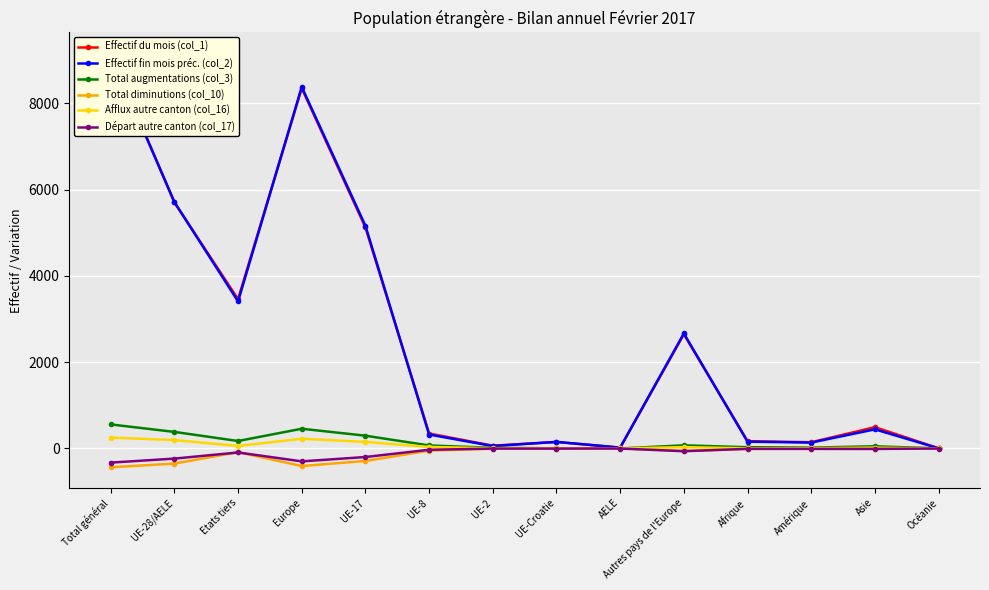

Reading left to right, what are all the values shown in this chart?

Effectif du mois (col_1): 9162	5702	3460	8349	5122	346	65	150	19	2647	170	144	493	4
Effectif fin mois préc. (col_2): 9121	5713	3408	8378	5161	323	56	153	20	2665	157	137	443	4
Total augmentations (col_3): 557	384	173	457	296	70	15	3	0	73	29	19	51	1
Total diminutions (col_10): -436	-351	-85	-408	-289	-51	-7	-4	0	-57	-11	-9	-8	0
Afflux autre canton (col_16): 252	194	58	225	152	35	5	1	1	31	3	6	18	0
Départ autre canton (col_17): -328	-235	-93	-299	-198	-30	-3	-3	-1	-64	-8	-9	-11	-1